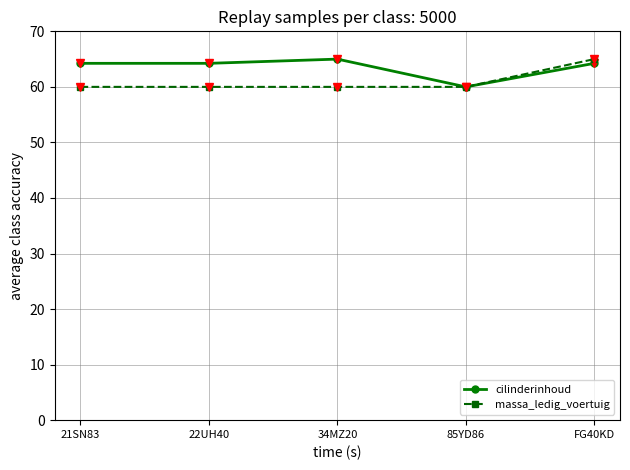

What is the minimum value for cilinderinhoud?

60.0